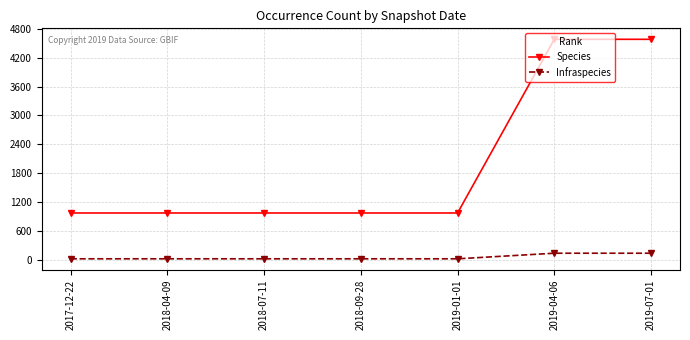

True or false: Infraspecies and Species intersect in this chart.

False